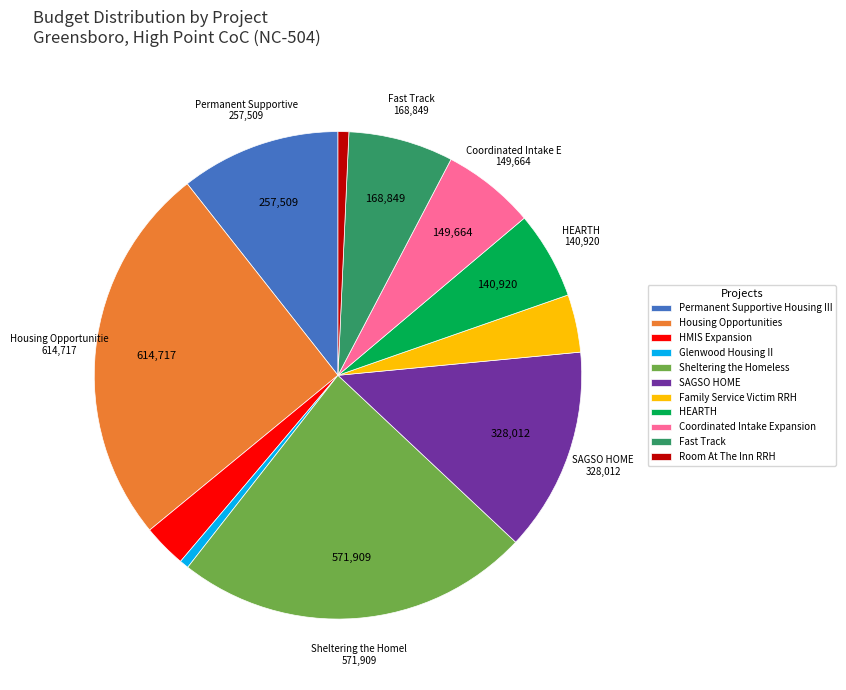

Which category has the biggest portion of the pie?

Housing Opportunities